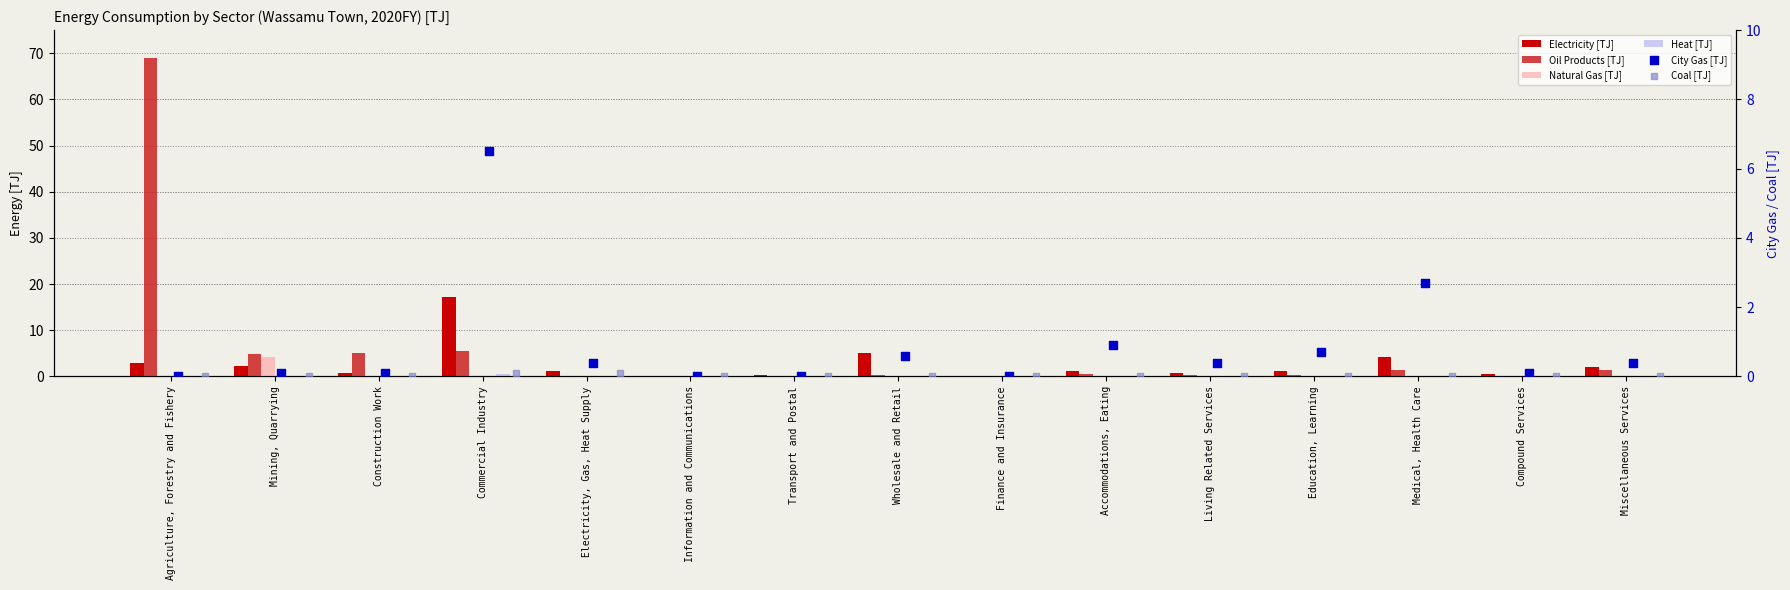

Which series has the largest total across all categories?

Oil Products [TJ]